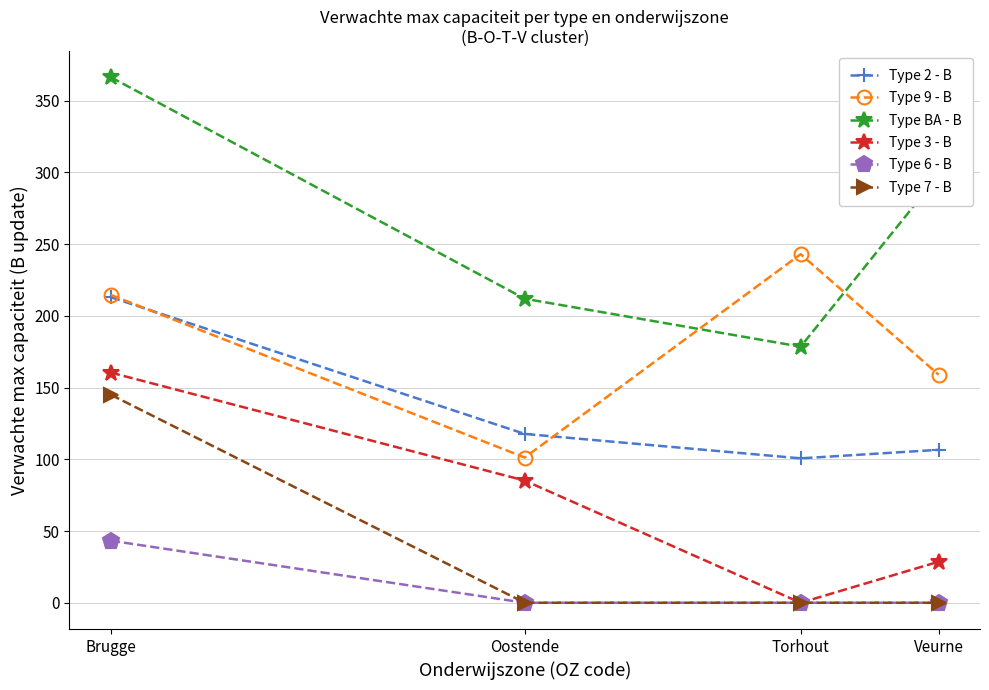

How many lines are shown in the chart?

6